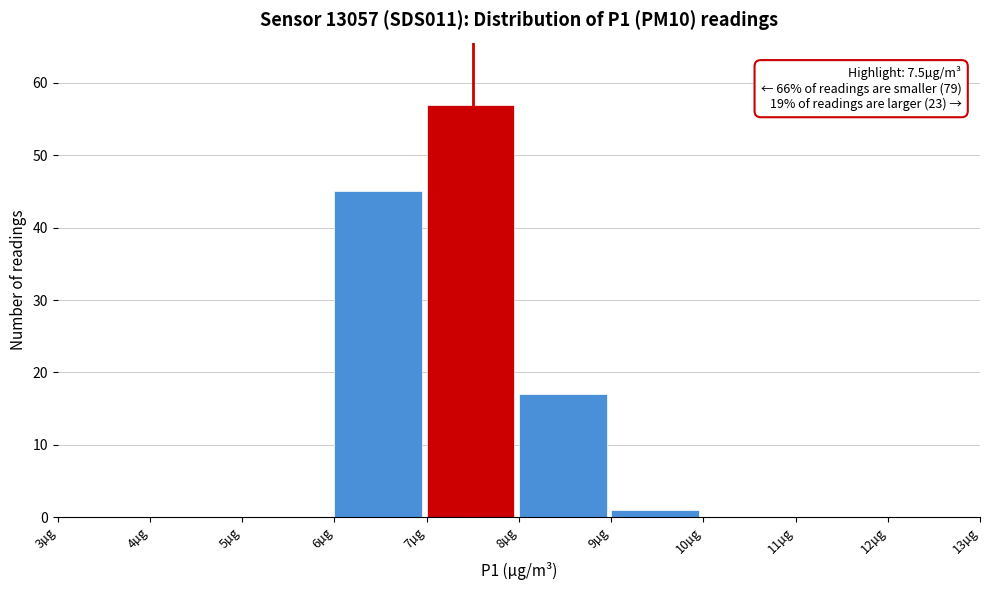

Which range on the x-axis has the tallest bar?

7 to 8